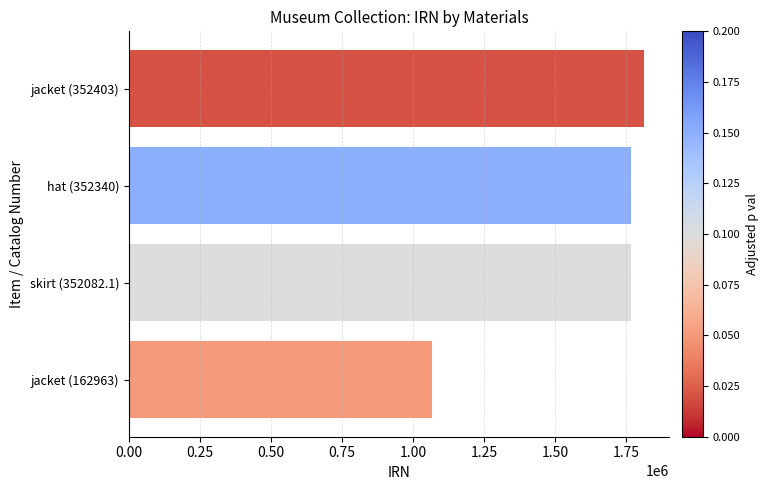

The value at skirt (352082.1) is 1766349. True or false?

True